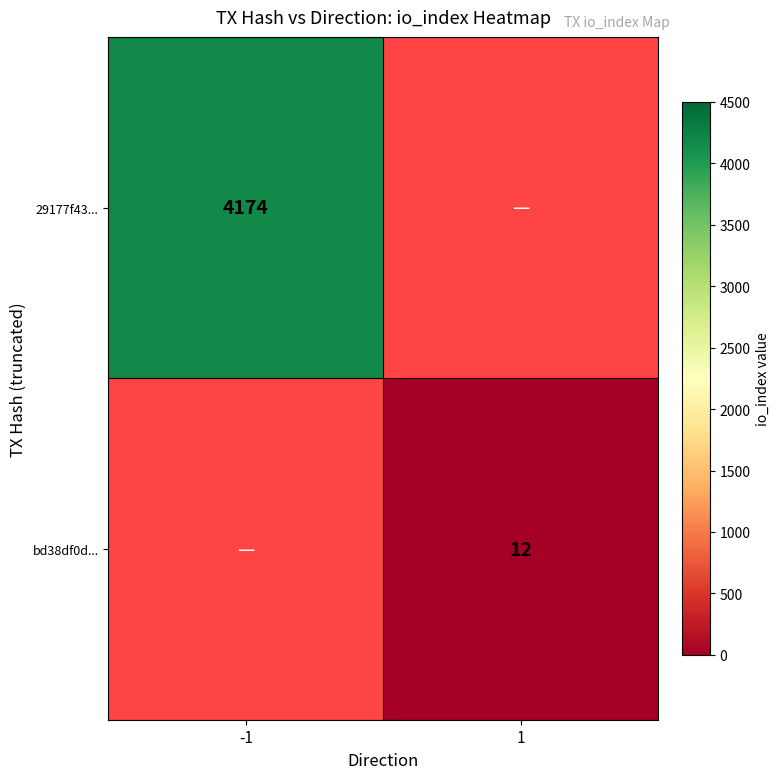

Which category has the lowest value across all series?

1